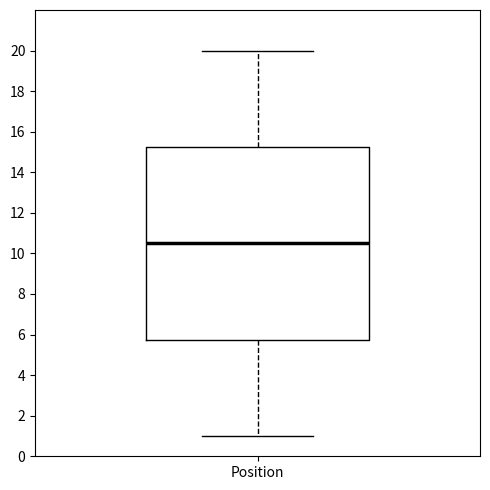

Read this box plot against the y-axis: the position of the median line, the range covered by the box, and the ends of both whiskers. The values are not printed on the chart, so give them approximately, as read against the axis.

median 10.6, box 5.8 to 15.2, whiskers 1.0 to 20.0